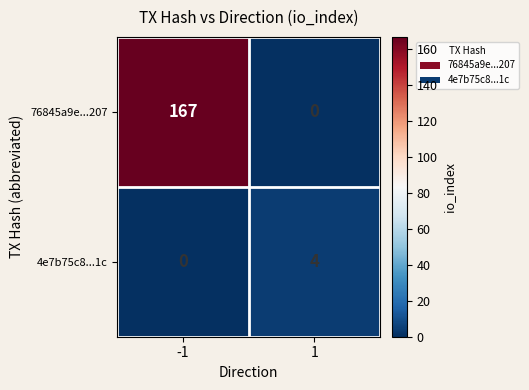

Which series has the largest range (max minus min)?

76845a9e...207